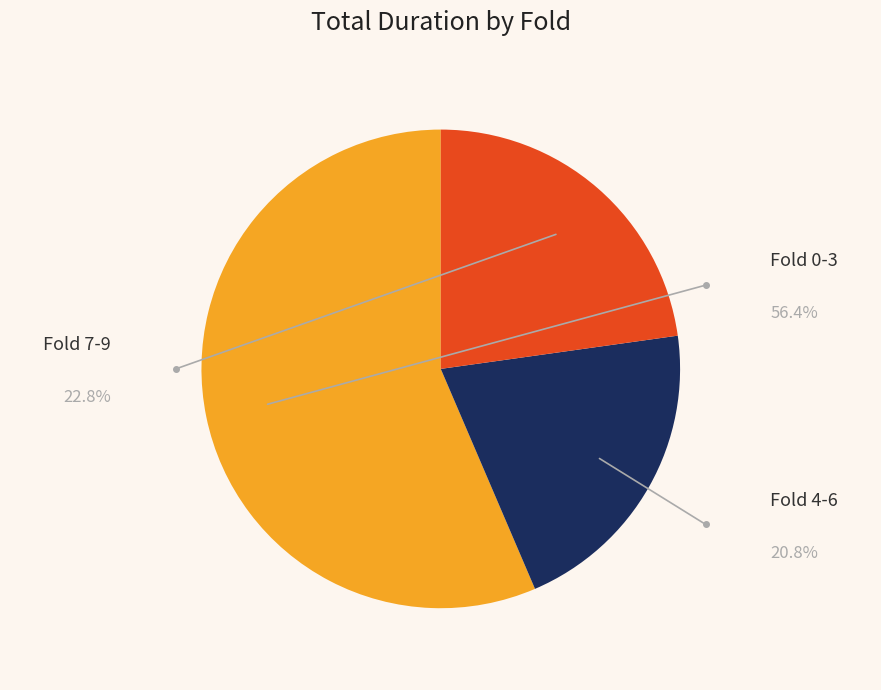

Is there any slice that represents more than half of the pie?

Yes